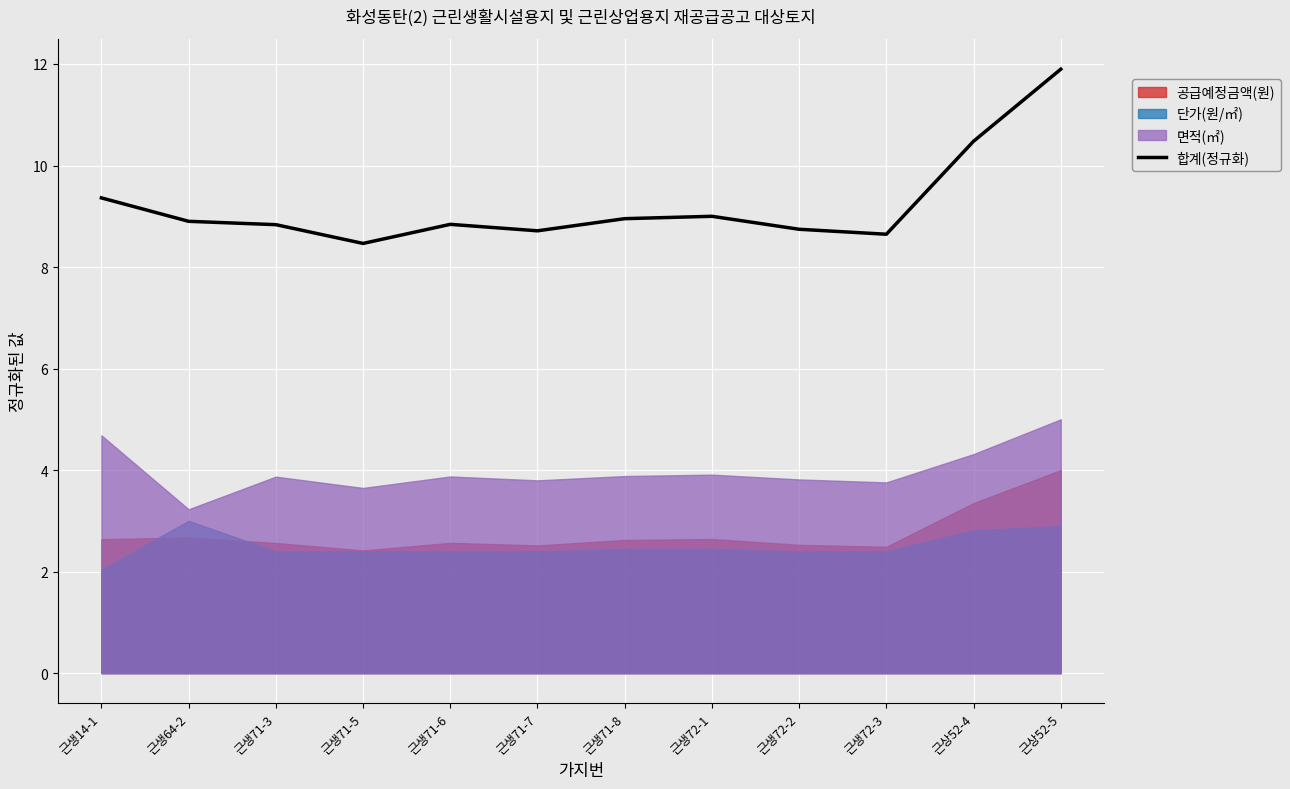

What is the lowest value of the 합계(정규화) series?

8.5